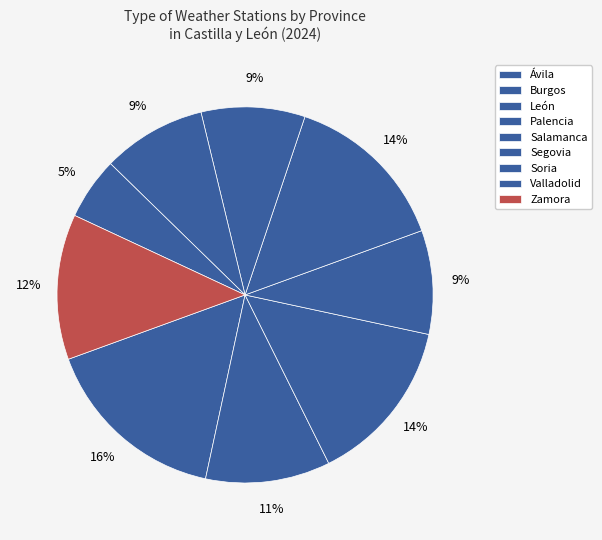

Is the sum of León and Valladolid greater than half?

No